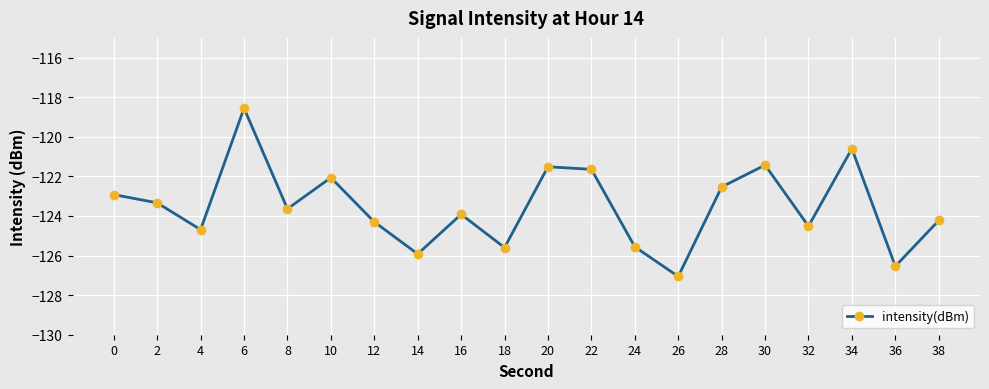

Where is the data nearest to the value -122?

10